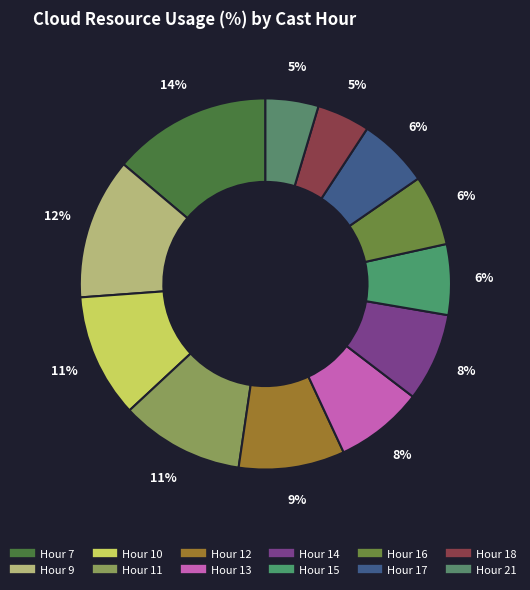

How many slices are in this pie chart?

12